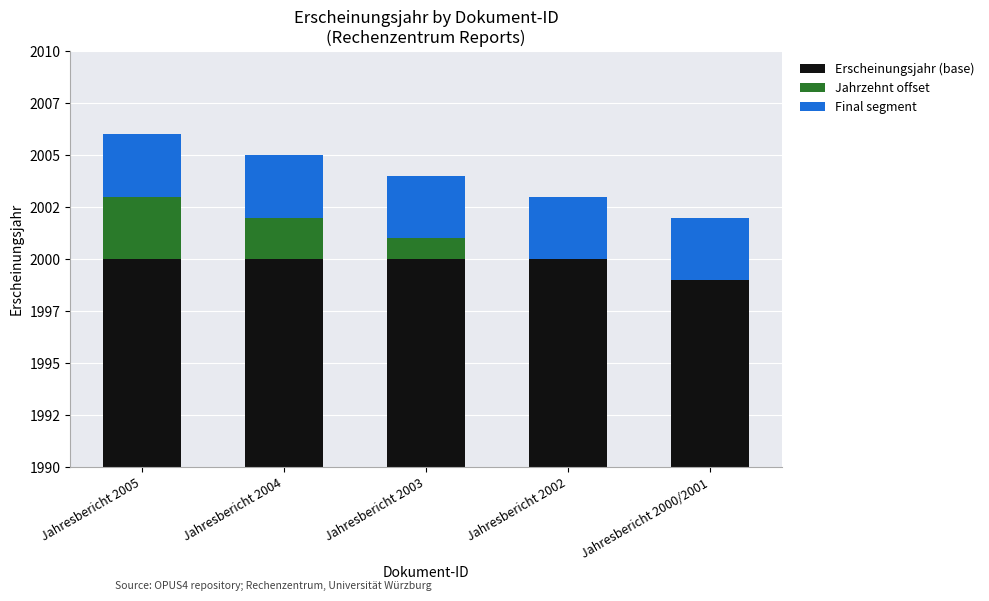

What is the value of the Erscheinungsjahr (base) bar at the 4th from the left?

2000